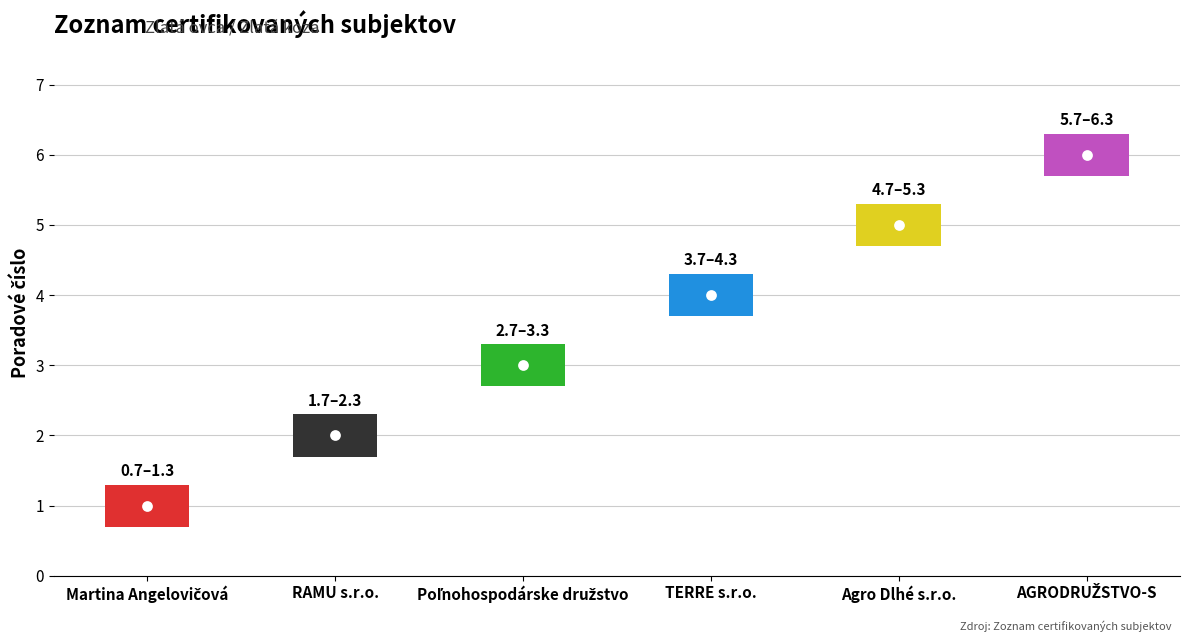

What is the ratio of the value at Martina Angelovičová to the value at AGRODRUŽSTVO-S?

0.2